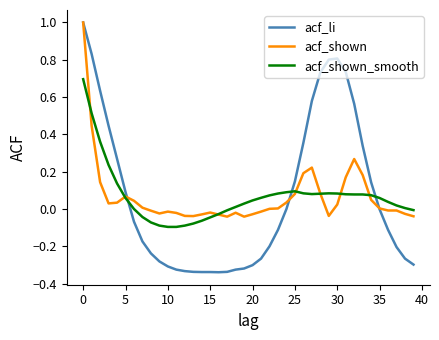

Which series has the largest range (max minus min)?

acf_li